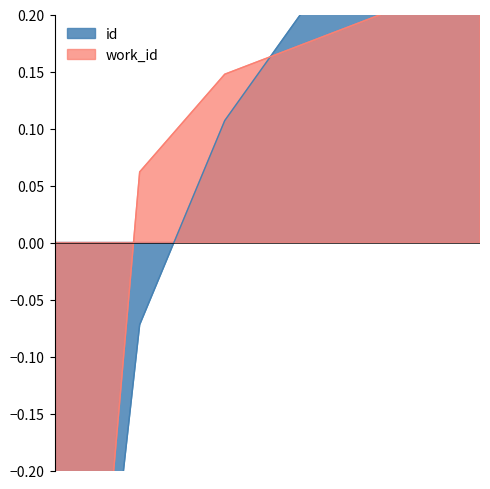

At which label is work_id closest to 0?

16376